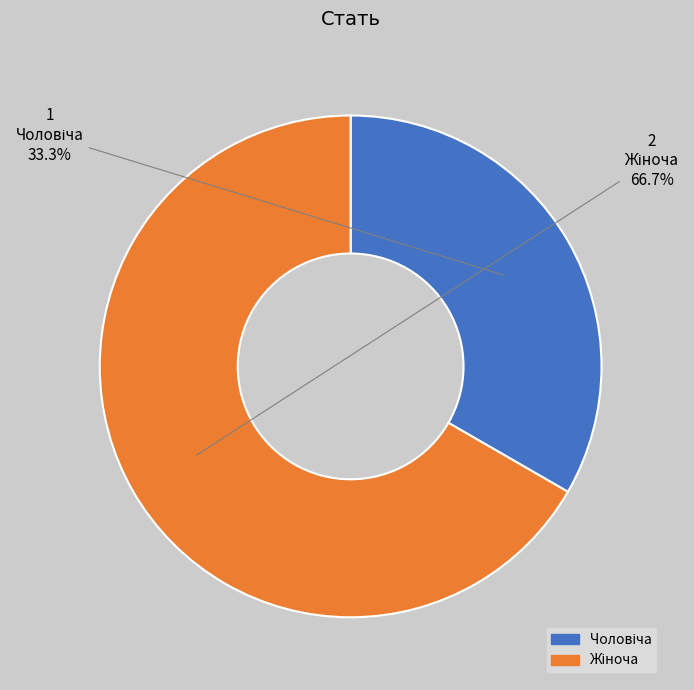

Is there a majority slice in this chart?

Yes